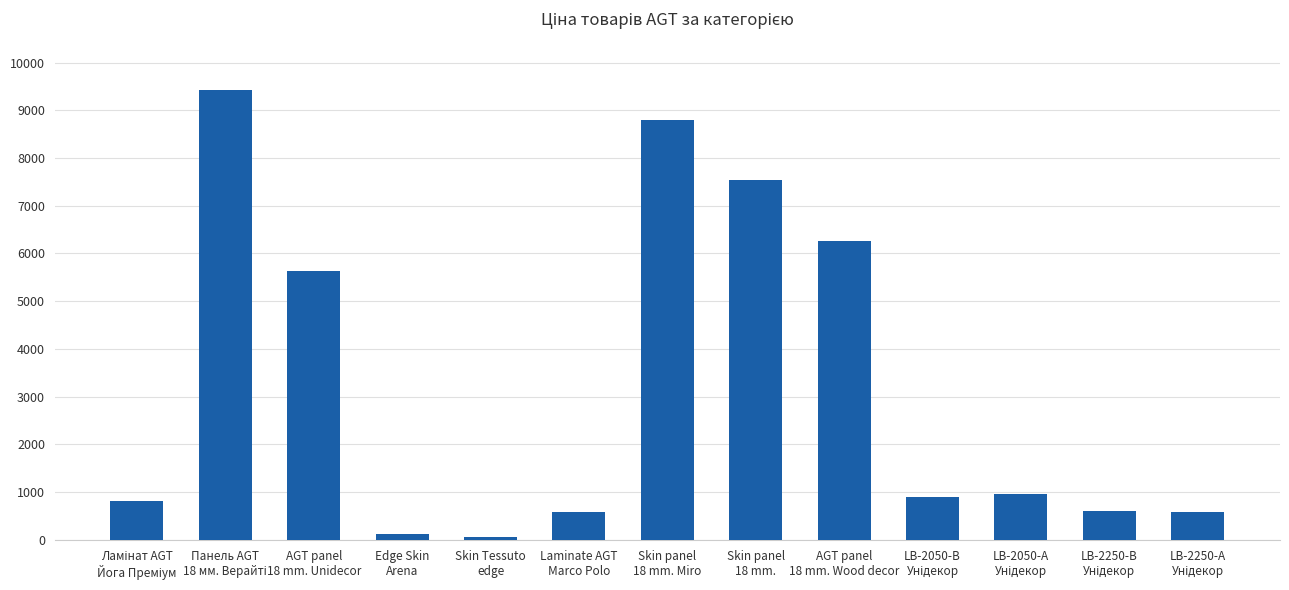

What is the value of the 2nd bar from the left?

9416.9